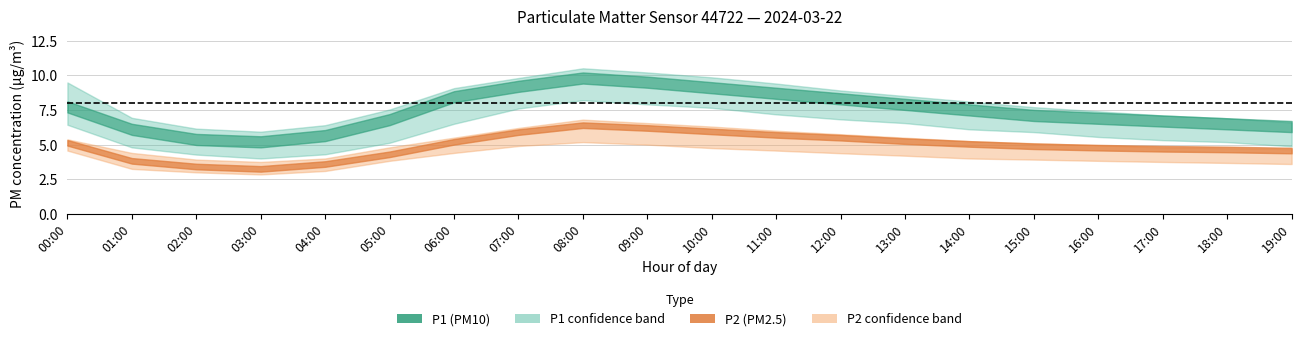

What is the sum of the P2_upper values at 14:00 and 01:00?

9.7